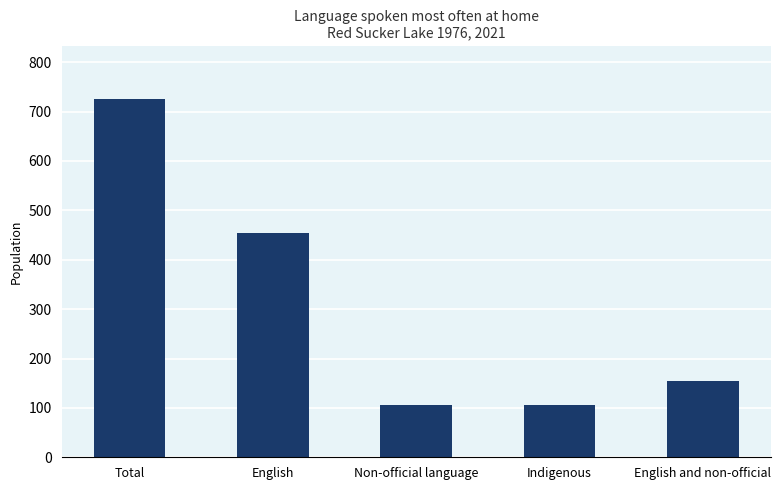

Are the bars horizontal?

No